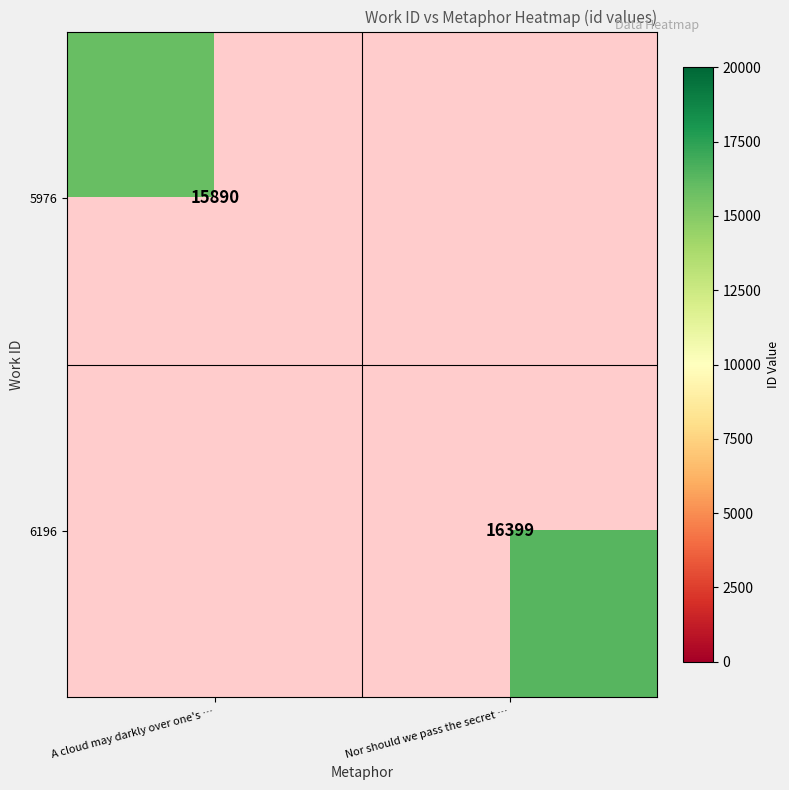

The value of 6196 at Nor should we pass the secret … is 16399. True or false?

True